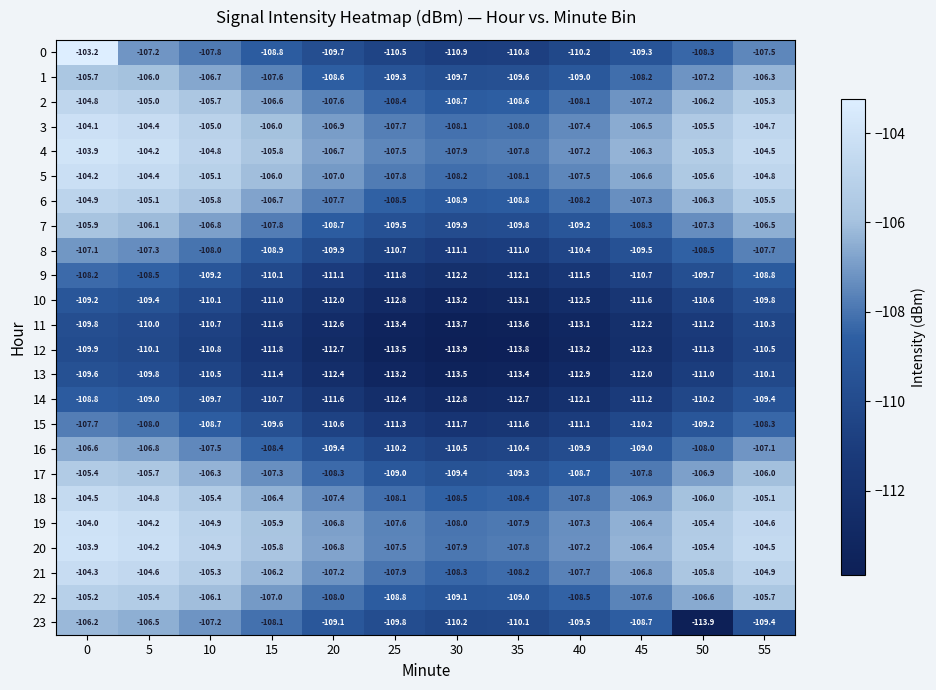

What is the difference between the highest and lowest values at 30?

6.0